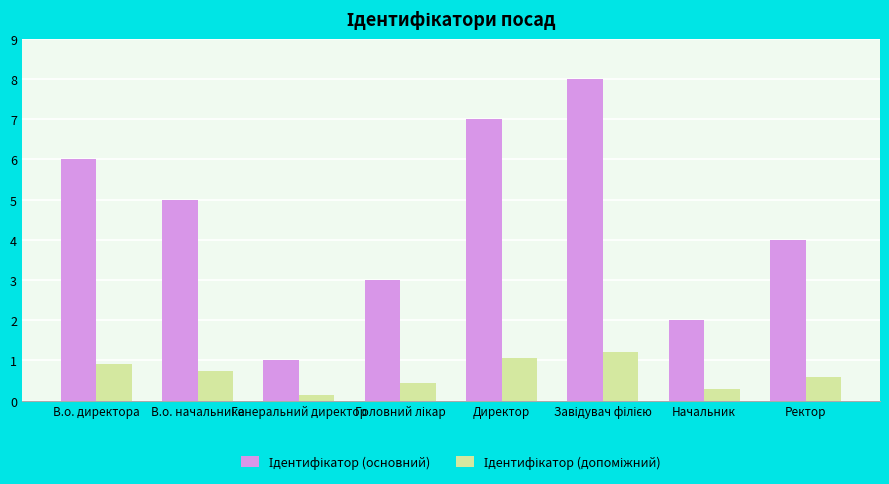

How many categories are shown in the chart?

8